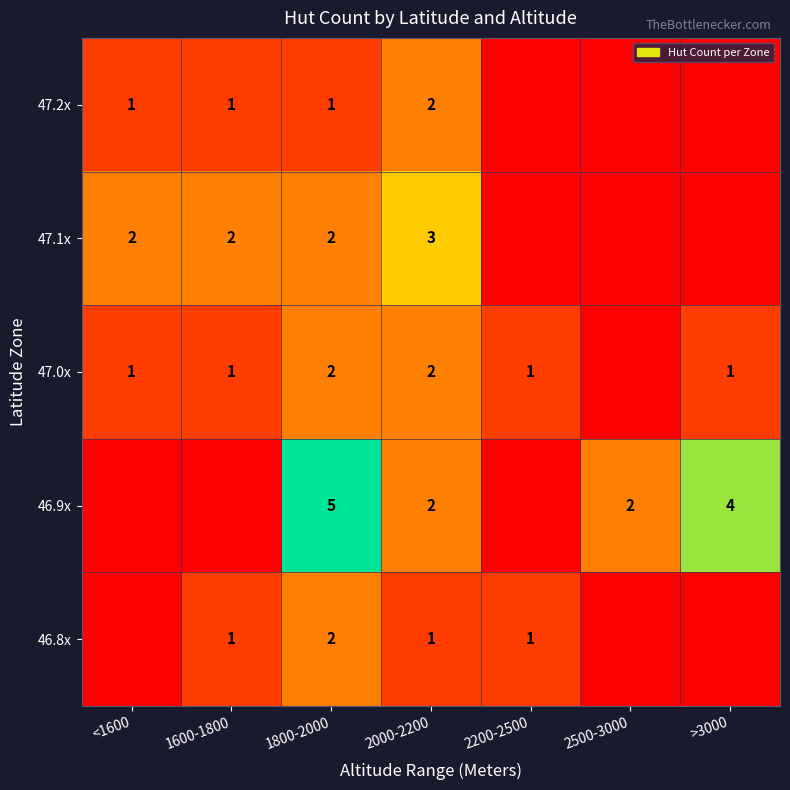

The value of 47.2x at 2000-2200 is 1. True or false?

False